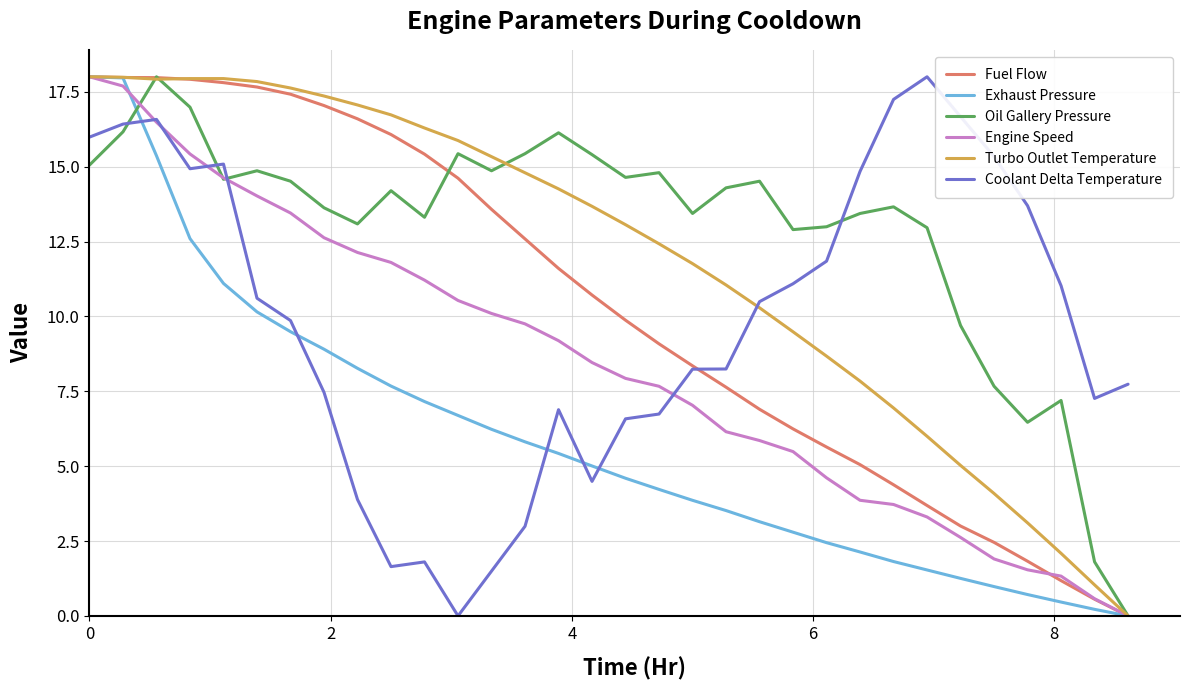

Which series has the largest total across all categories?

Oil Gallery Pressure